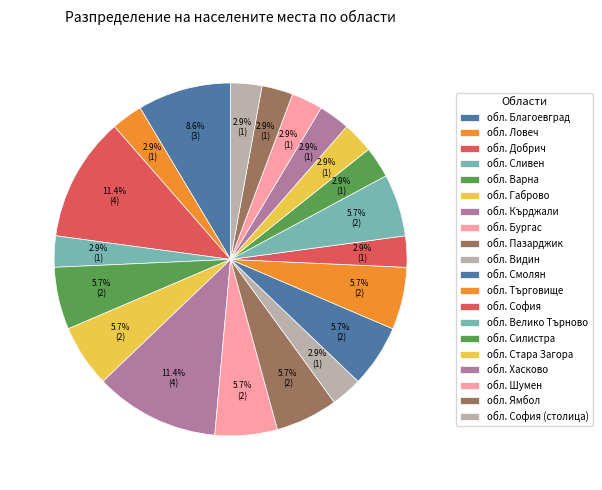

How many slices are in this pie chart?

20